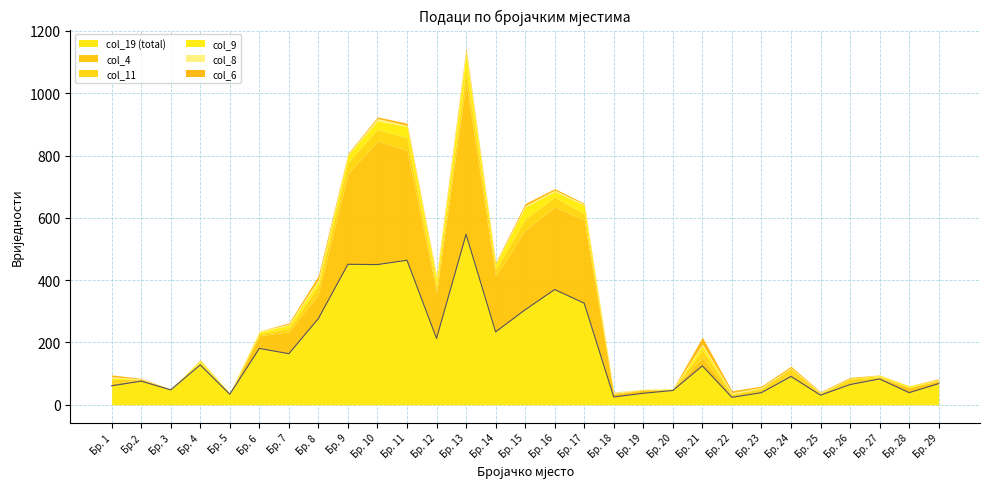

How many lines are shown in the chart?

6